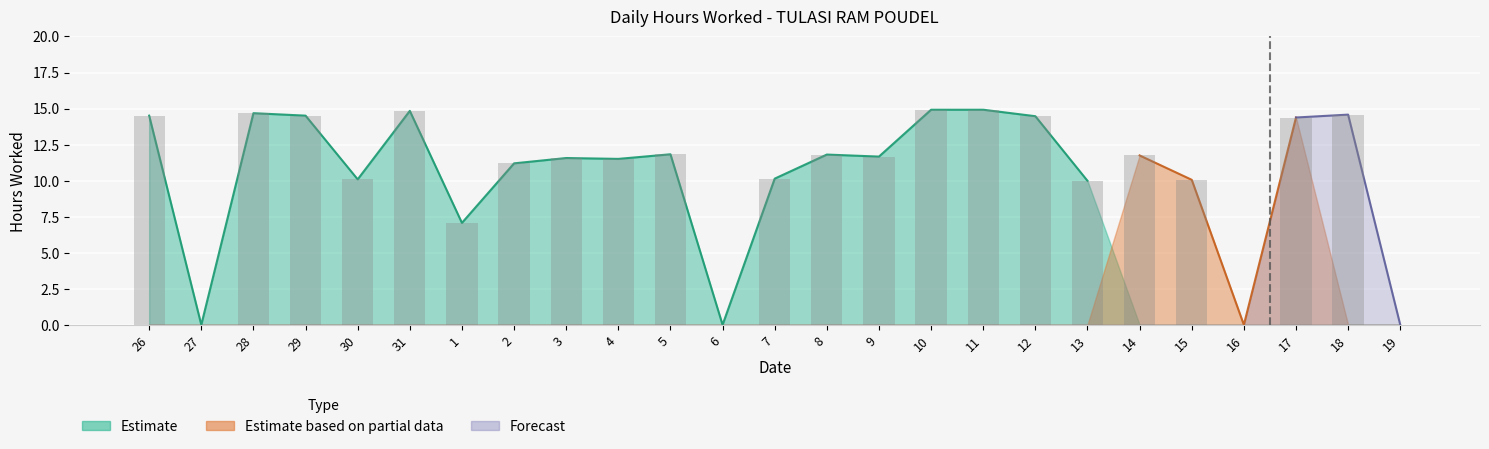

What is the label of the 7th bar from the left?

1